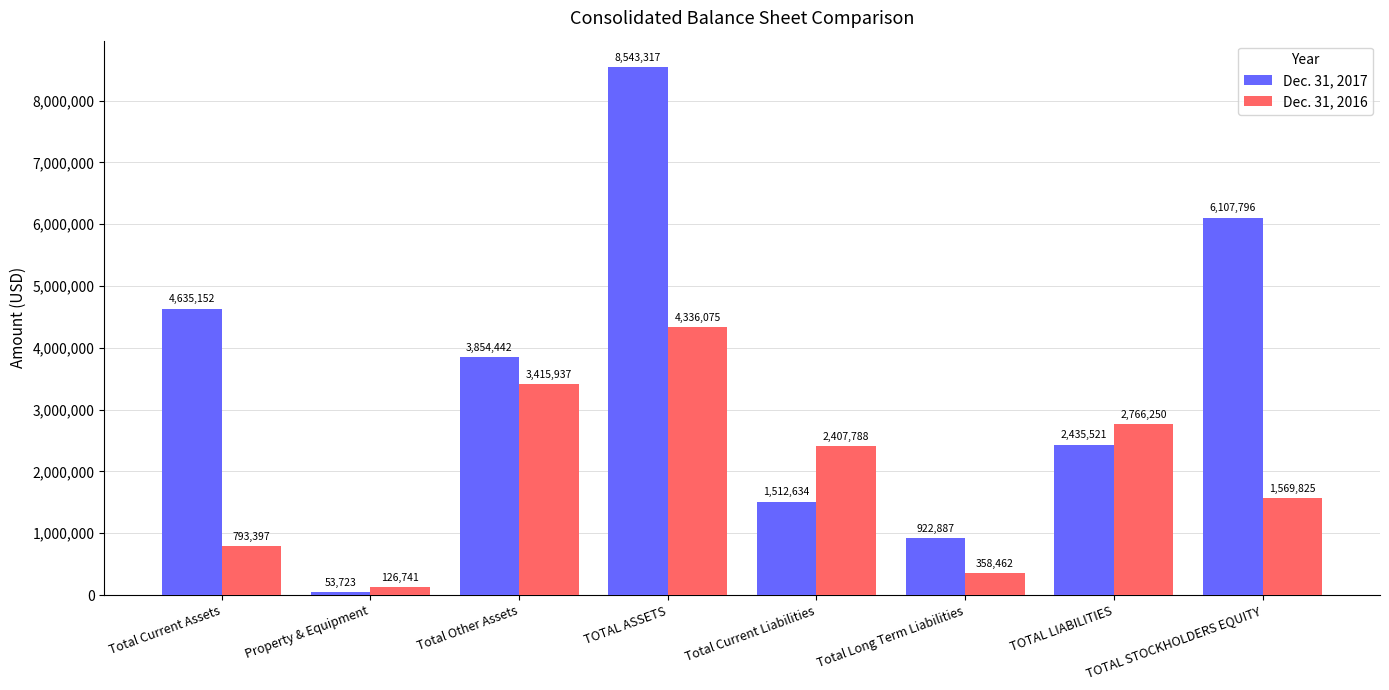

Count the Dec. 31, 2016 values in the range 793397 to 3415937.

5